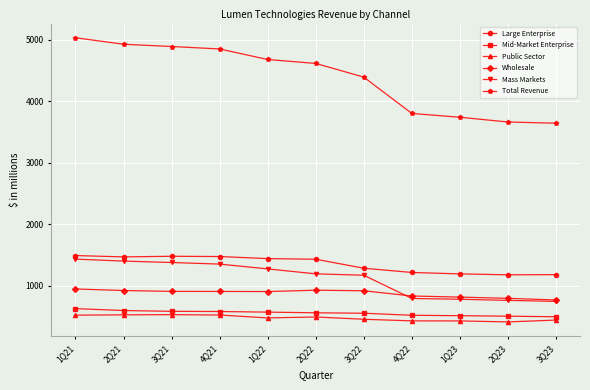

How many categories are shown in the chart?

11